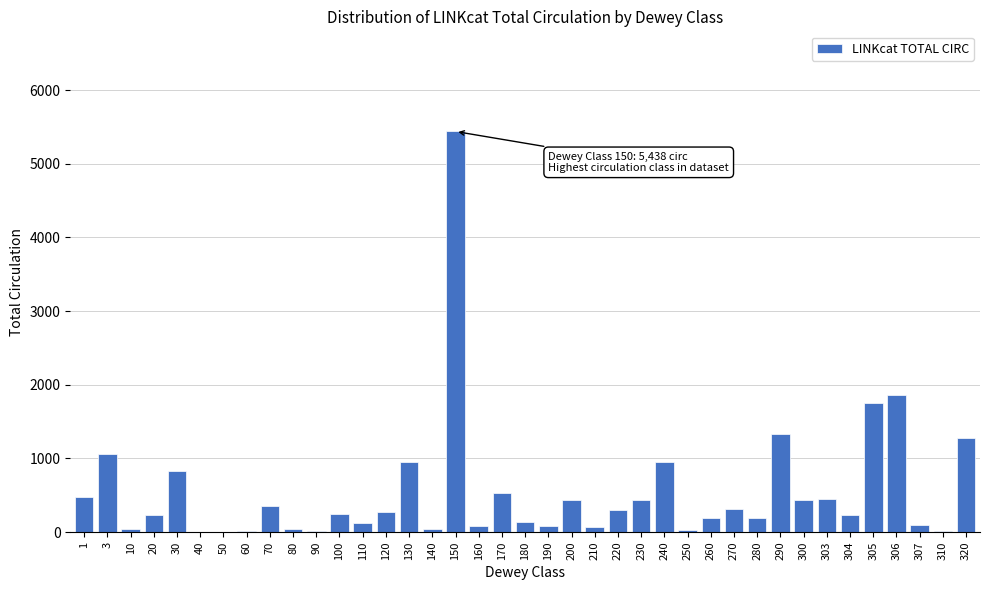

What is the sum of all values?

21338